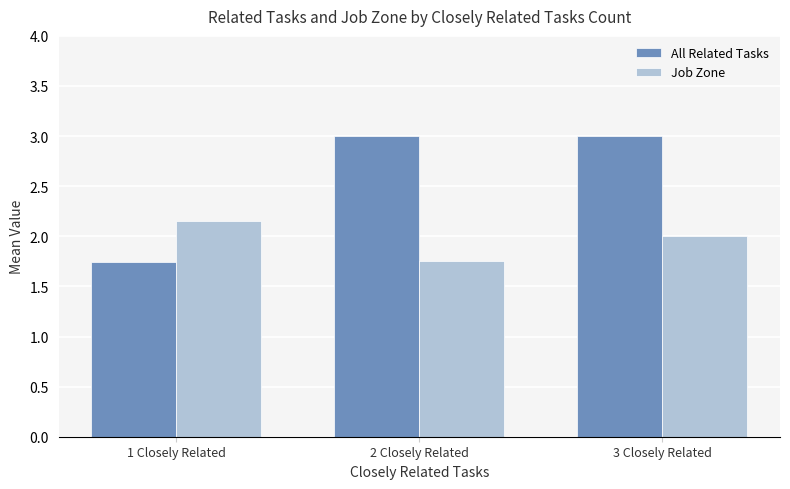

Count the number of categories in the chart.

3